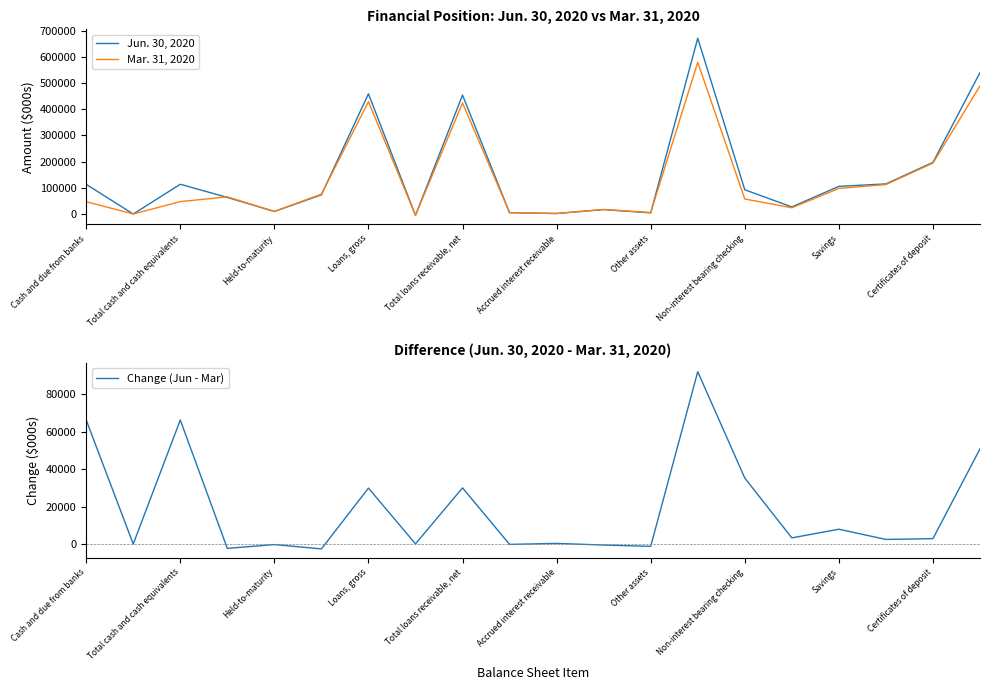

Is it true that Jun. 30, 2020 equals 708872 at Total loans receivable, net?

False